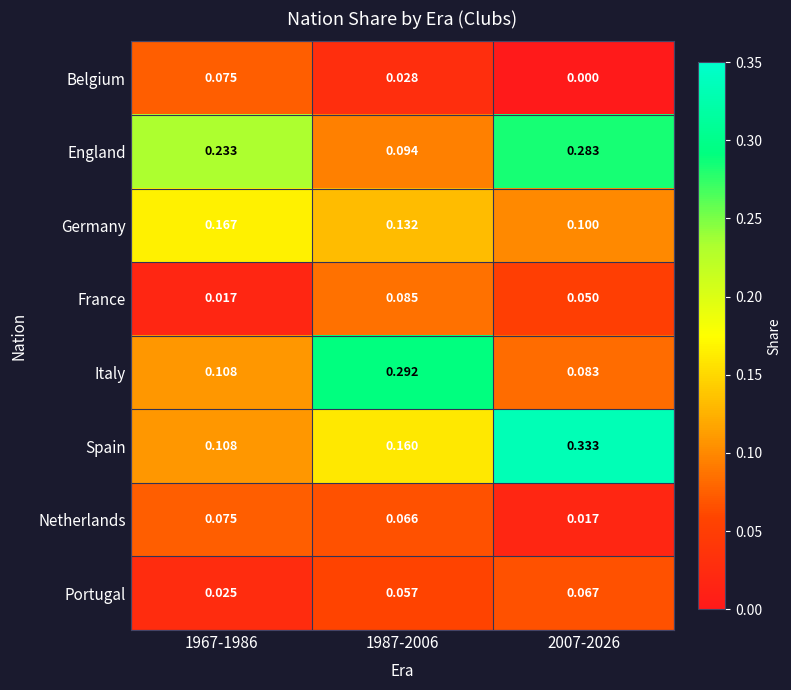

What is the total value across all series at 1987-2006?

0.9